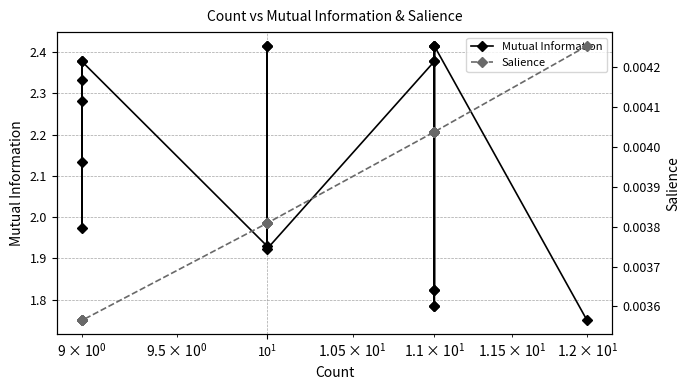

Rank the series by their average value, from lowest to highest.

Salience, Mutual Information